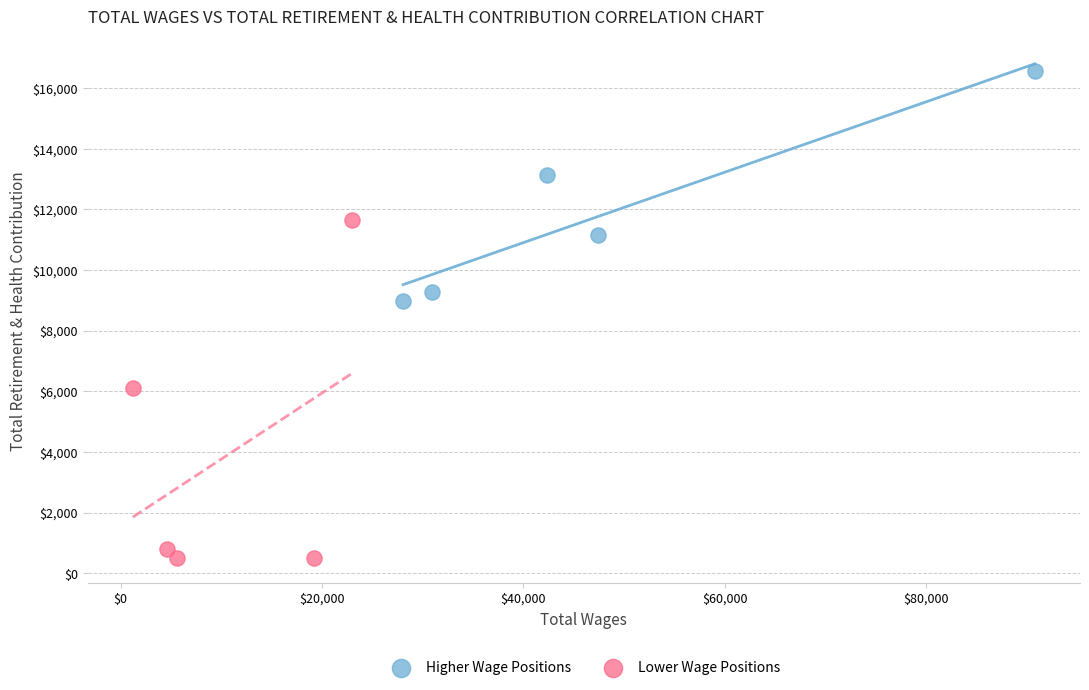

Which series reaches the maximum Y coordinate?

Higher Wage Positions